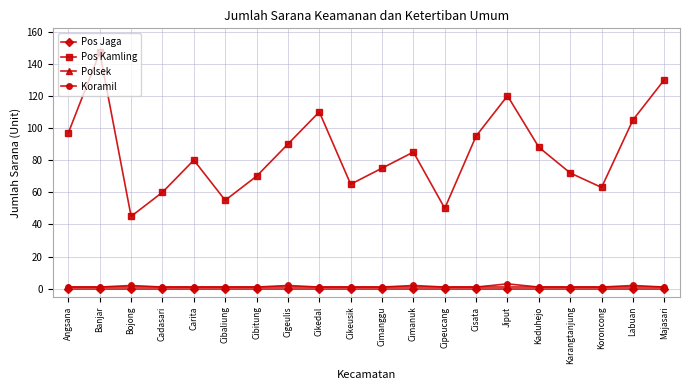

Is the value of Pos Jaga at Cimanggu greater than the value of Pos Kamling at Cikeusik?

No